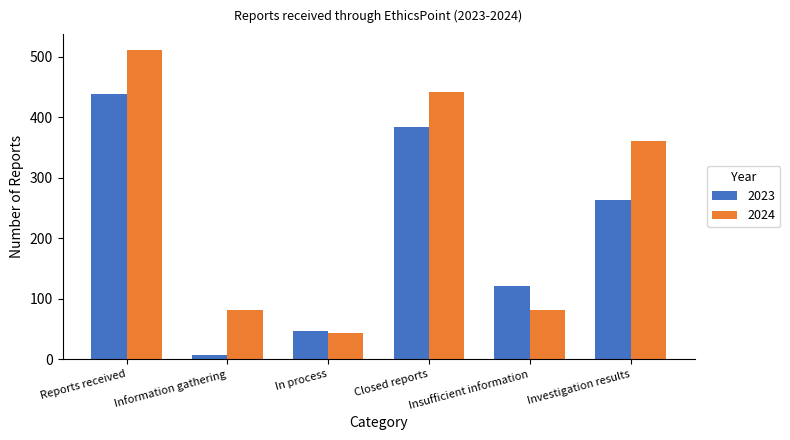

Reading left to right, what are all the values shown in this chart?

2023: 438	7	47	384	121	263
2024: 512	81	43	442	81	361